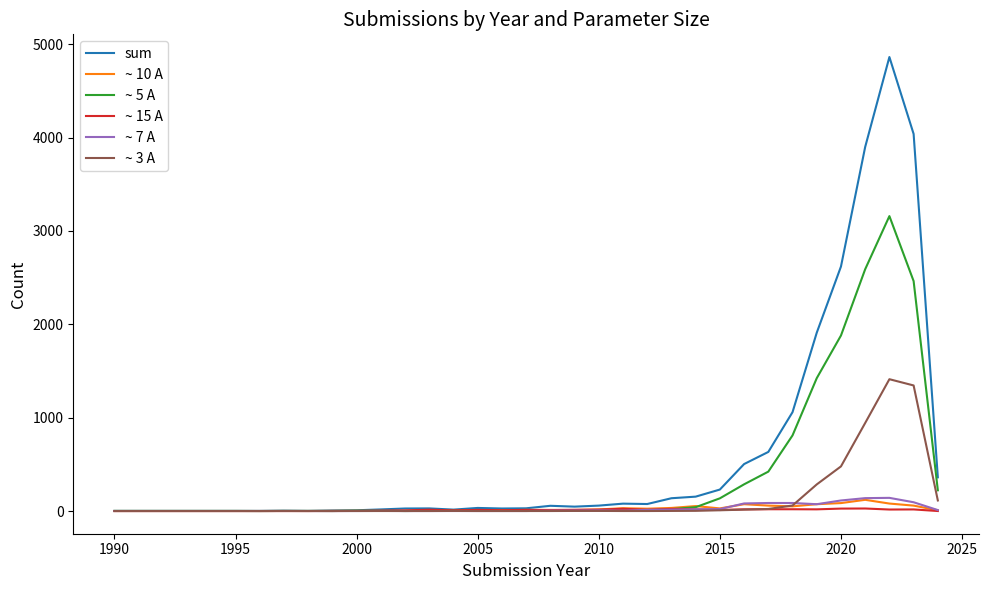

Which series has the widest spread of values?

sum